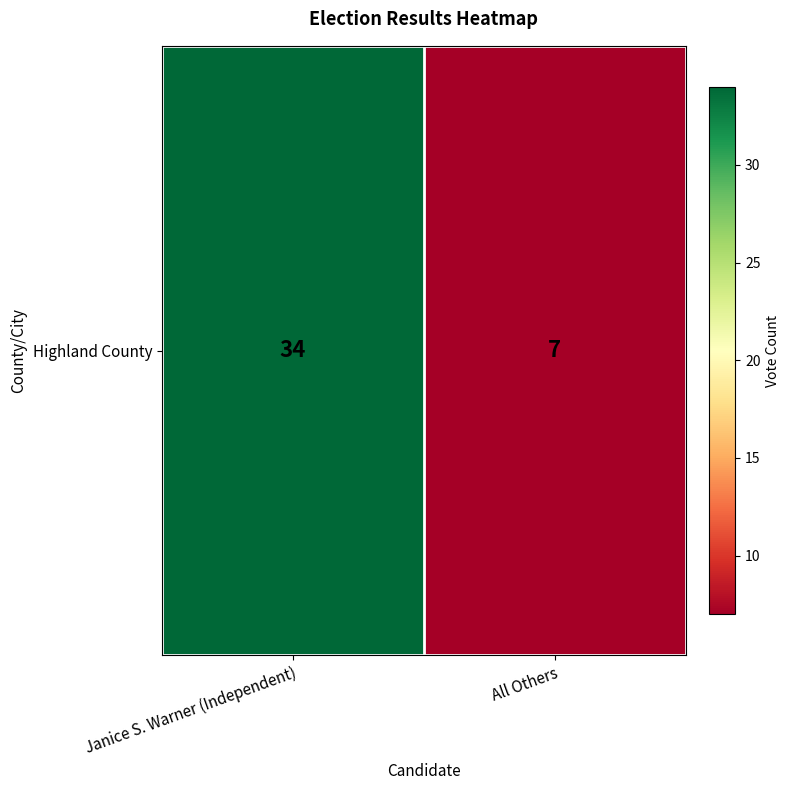

At which label is the value closest to 20?

All Others